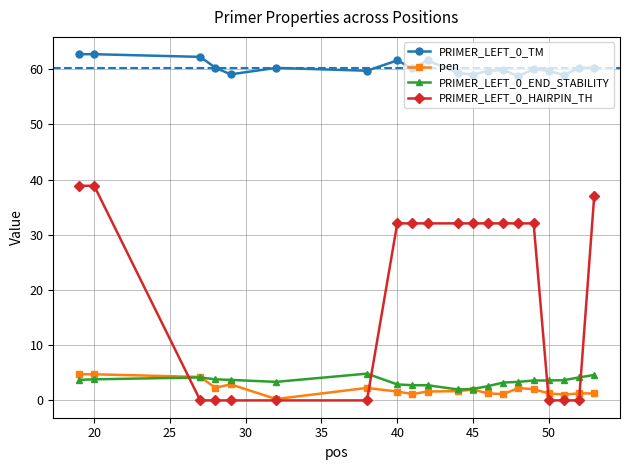

What is the value of the PRIMER_LEFT_0_HAIRPIN_TH point at the 9th from the left?

32.1